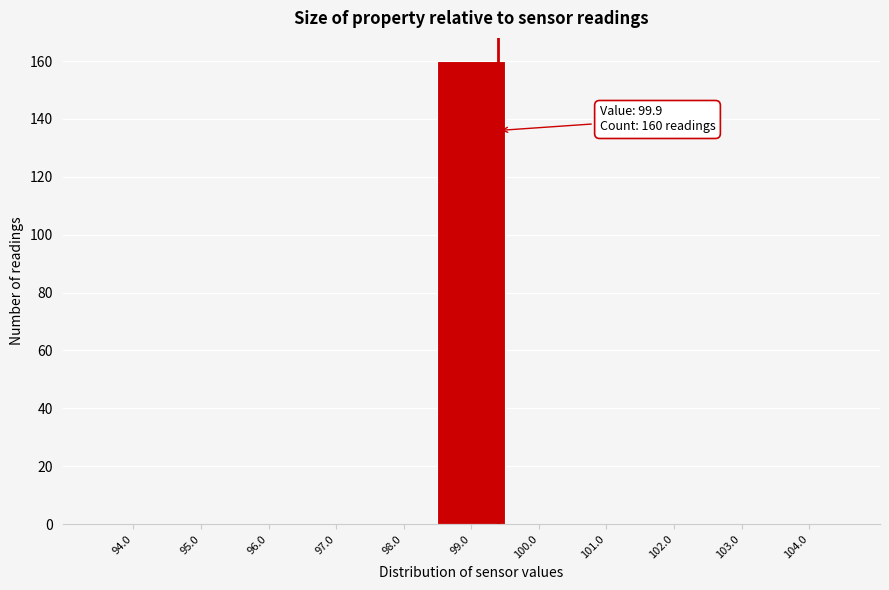

Reading left to right, what are all the values shown in this chart?

94.0=0	95.0=0	96.0=0	97.0=0	98.0=0	99.0=160	100.0=0	101.0=0	102.0=0	103.0=0	104.0=0